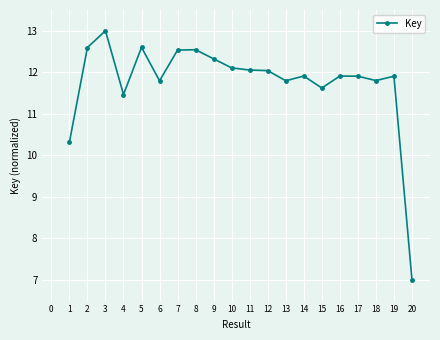

What is the difference between the values at 11 and 15?

0.4